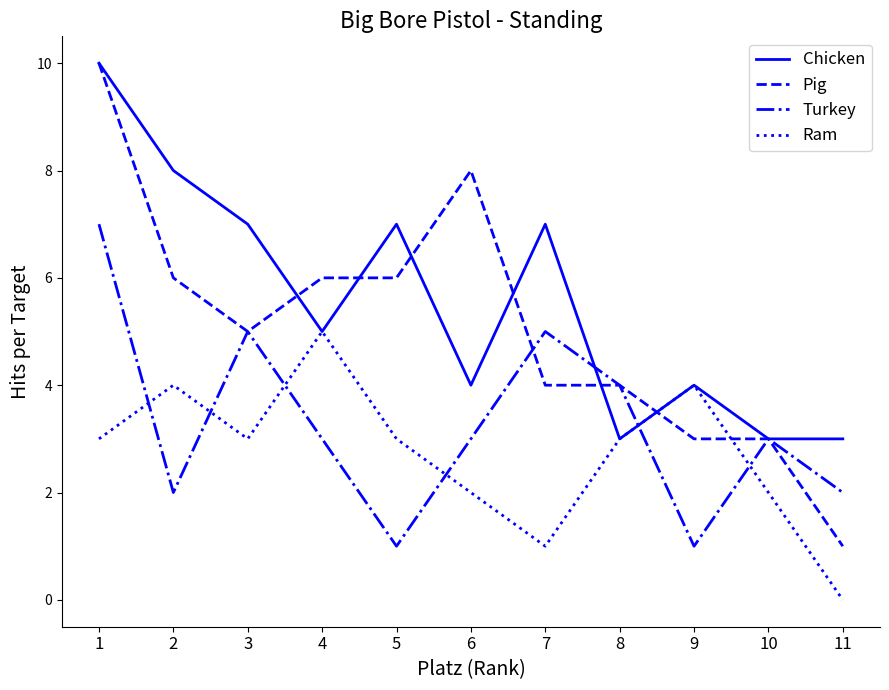

Between which two adjacent categories do Ram and Turkey first intersect?

1 and 2